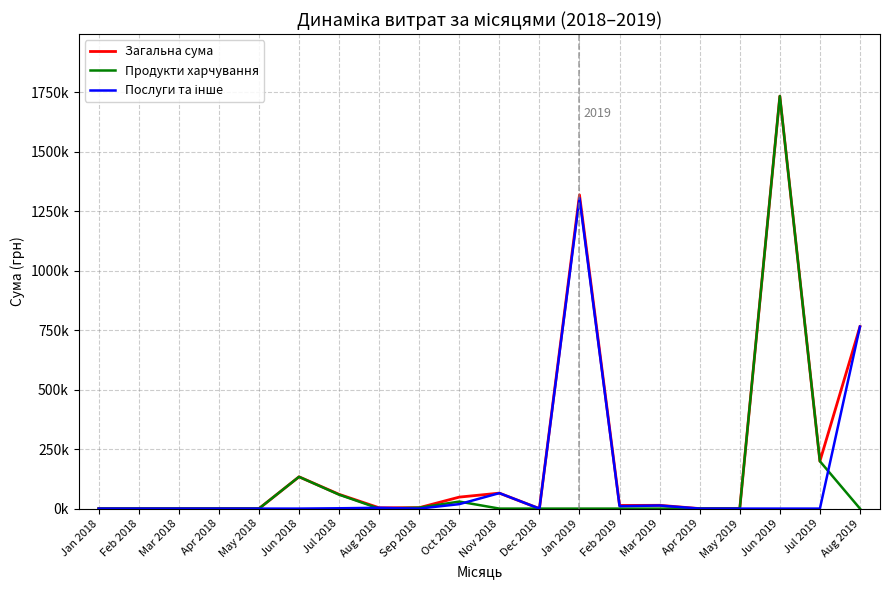

What is the average value of the Послуги та інше series?

109035.6